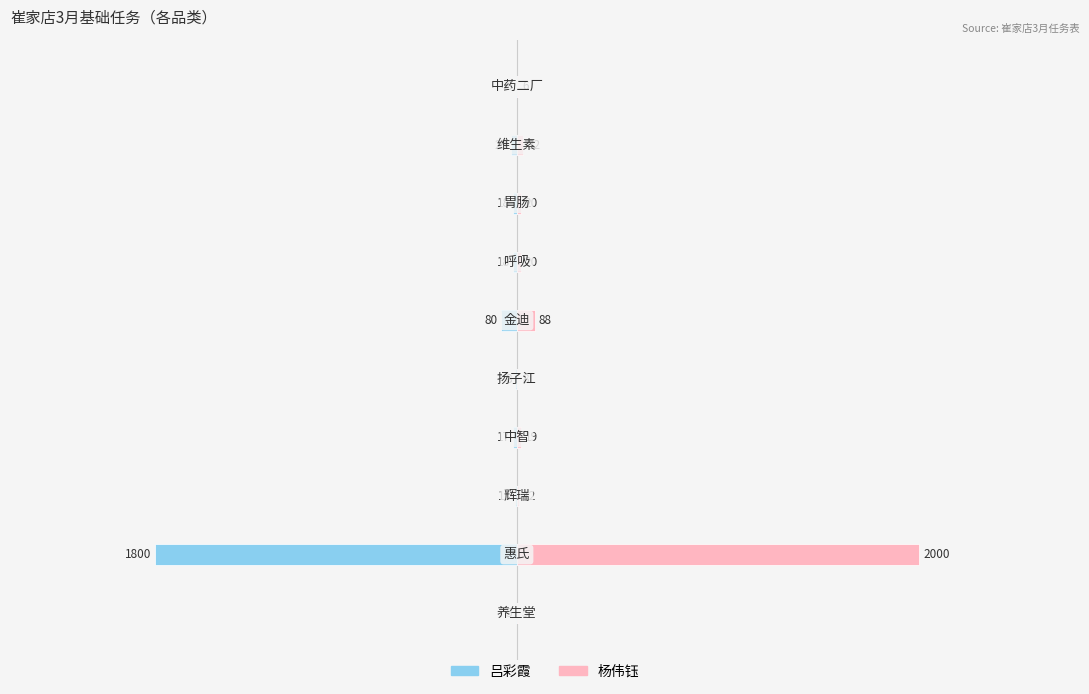

Rank the categories by 杨伟钰 value from lowest to highest.

0, 9, 4, 2, 3, 6, 7, 8, 5, 1